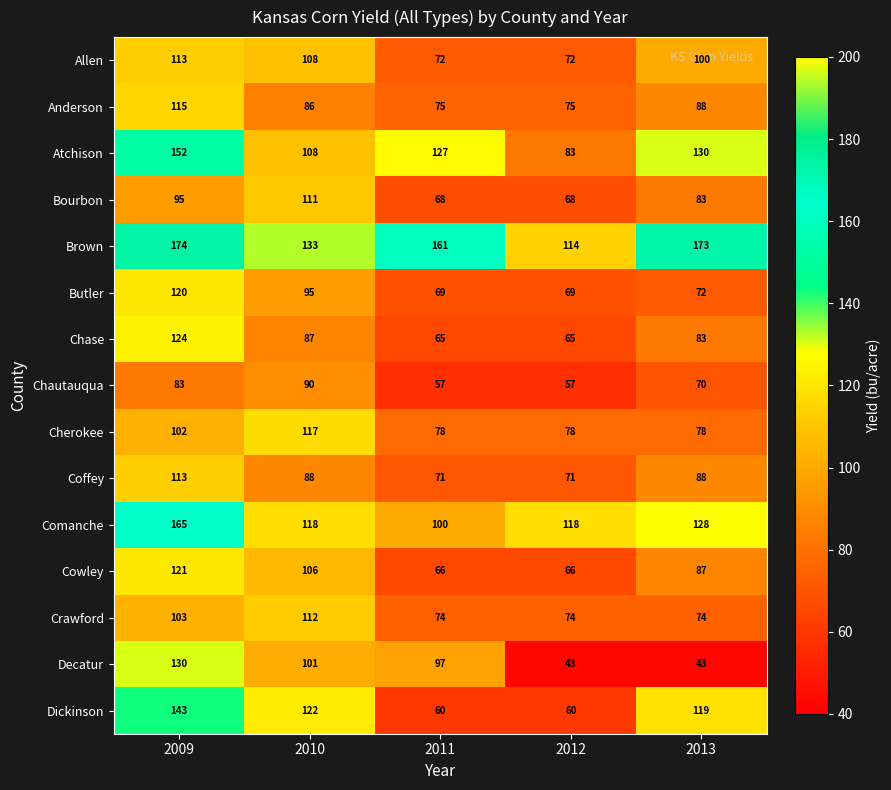

What is the maximum value for Butler?

120